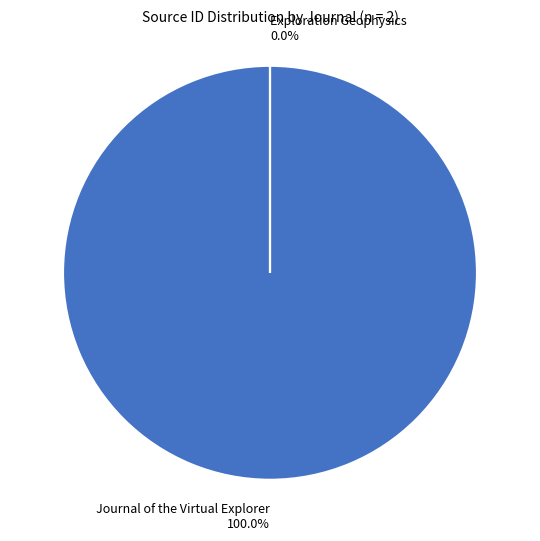

Which category has the biggest portion of the pie?

Journal of the Virtual Explorer